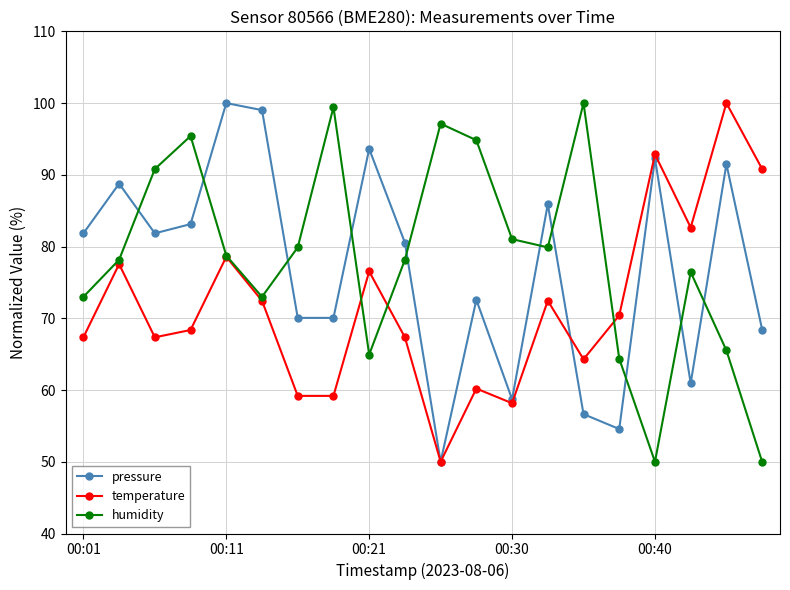

What is the smallest value displayed?

50.0